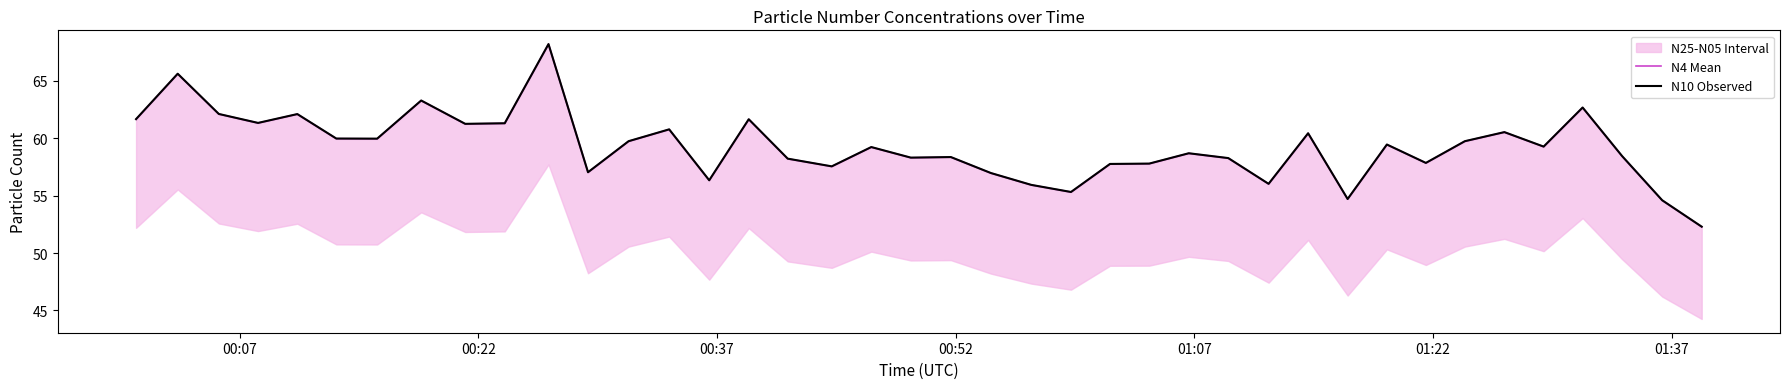

How many values in the N10 Observed series exceed 59?

21